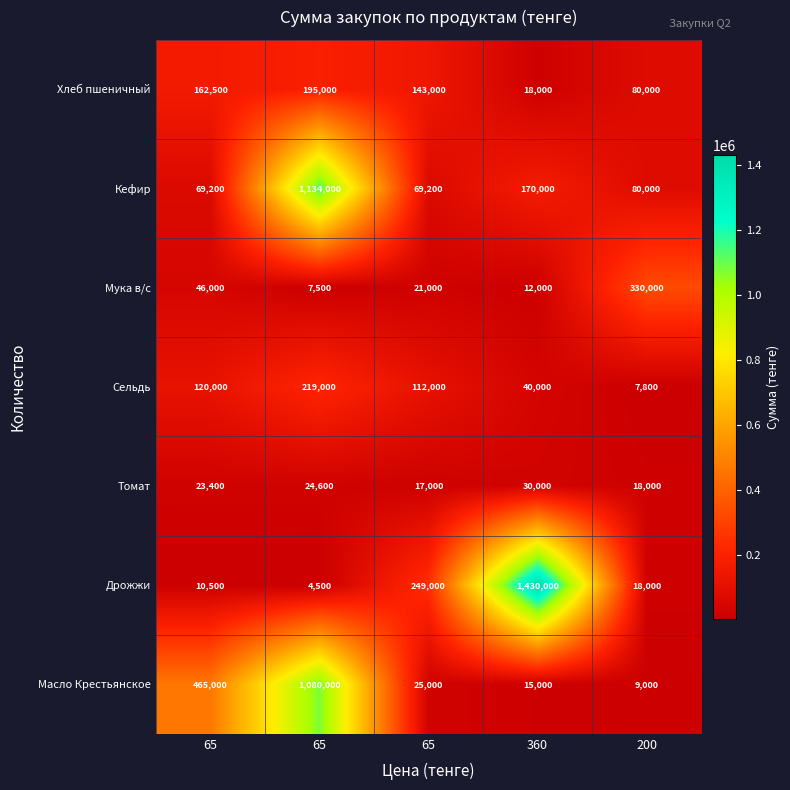

Which series has the largest range (max minus min)?

Дрожжи